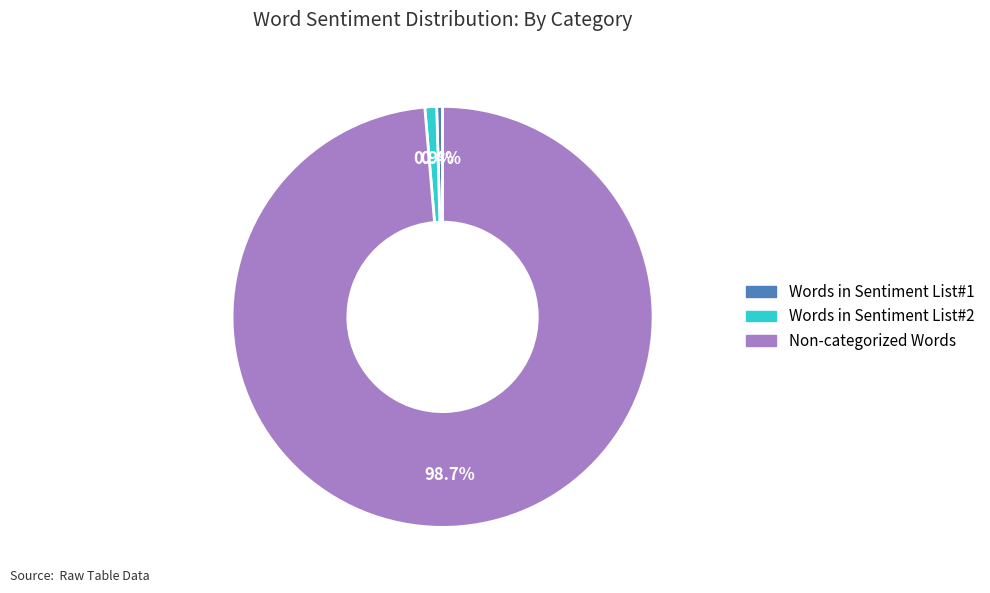

How many segments does this pie chart have?

3